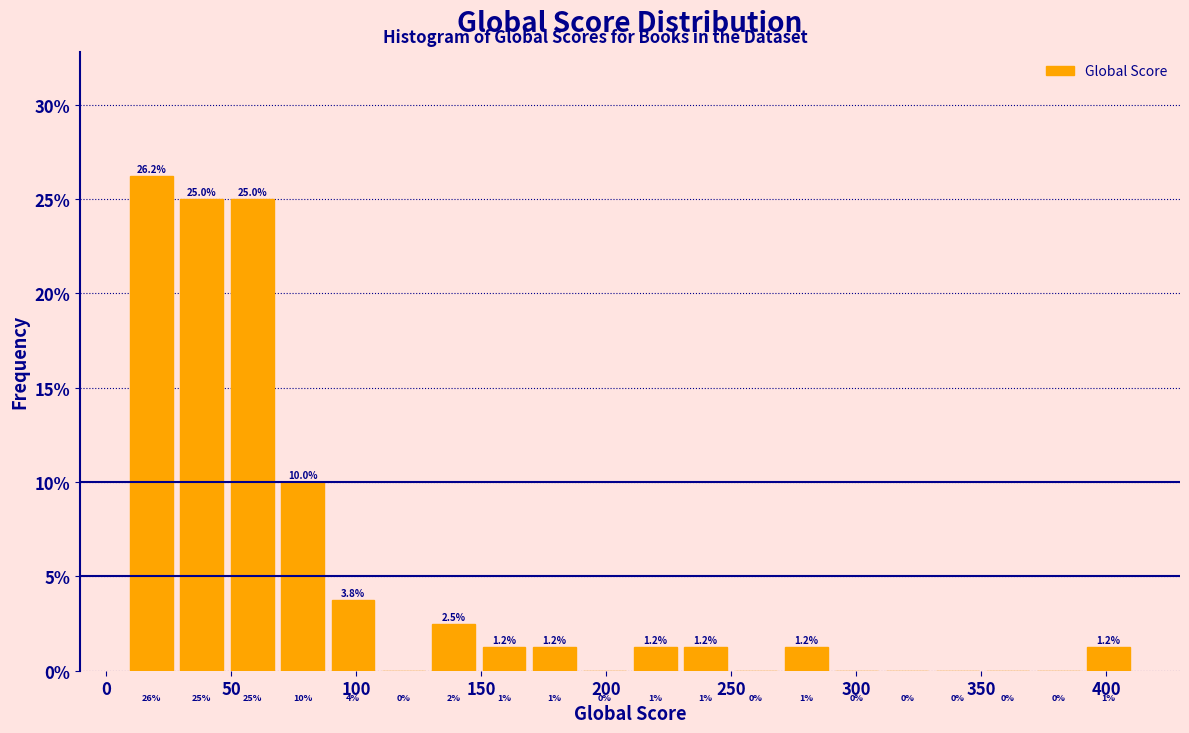

How tall is the bar that spans 70 to 90 on the x-axis? The bar edges are not printed on the chart, so give them approximately, as read against the axis.

10.0